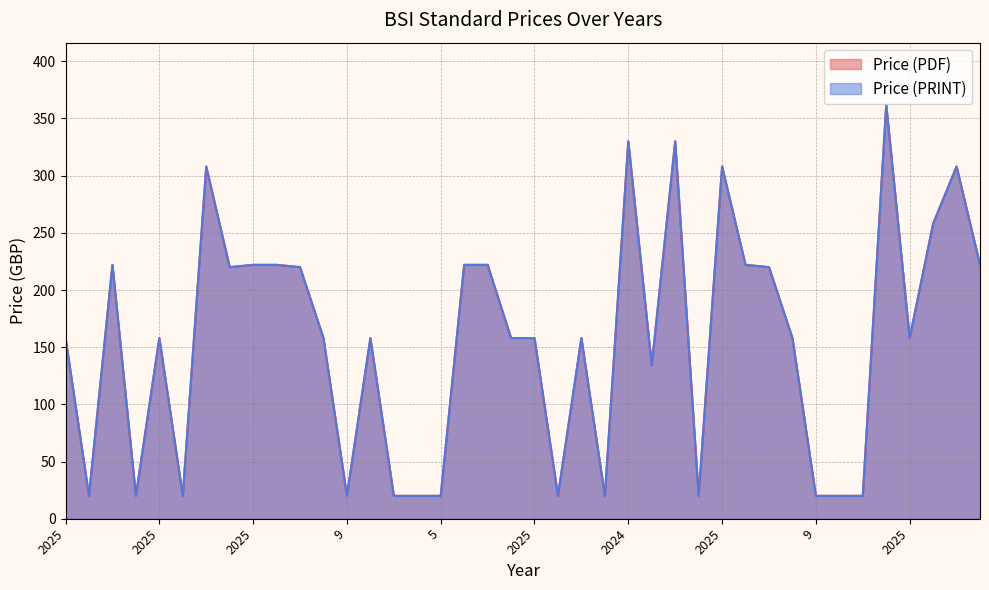

True or false: Price (PRINT) and Price (PDF) cross at least once.

False